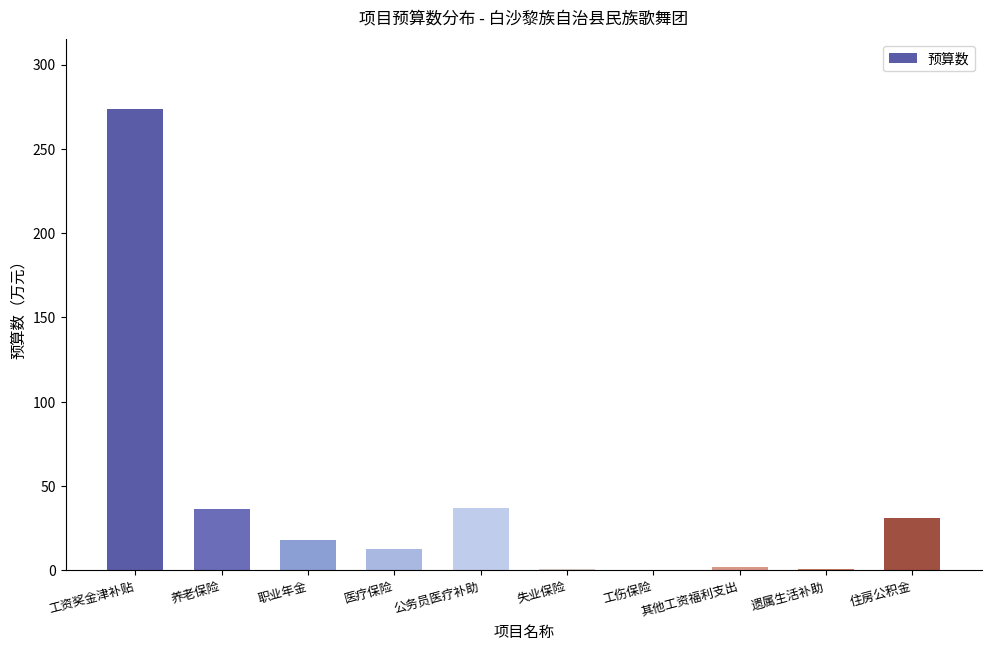

The value at 住房公积金 is 30.7. True or false?

True